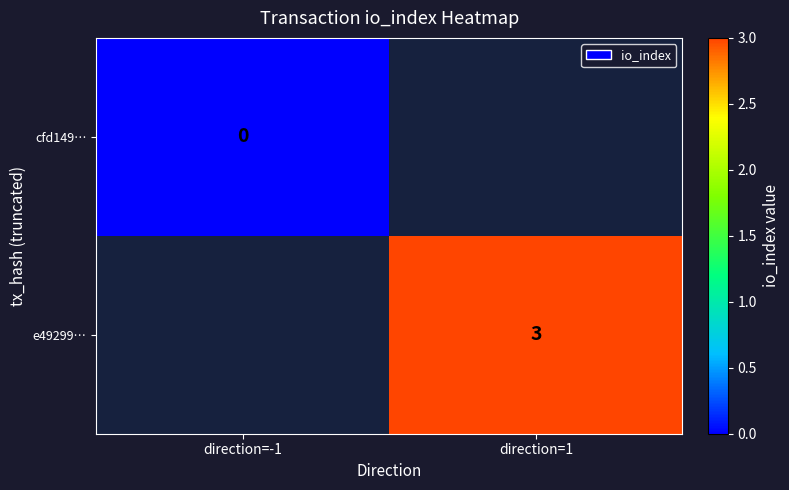

Is it true that e49299… equals 4 at direction=1?

False